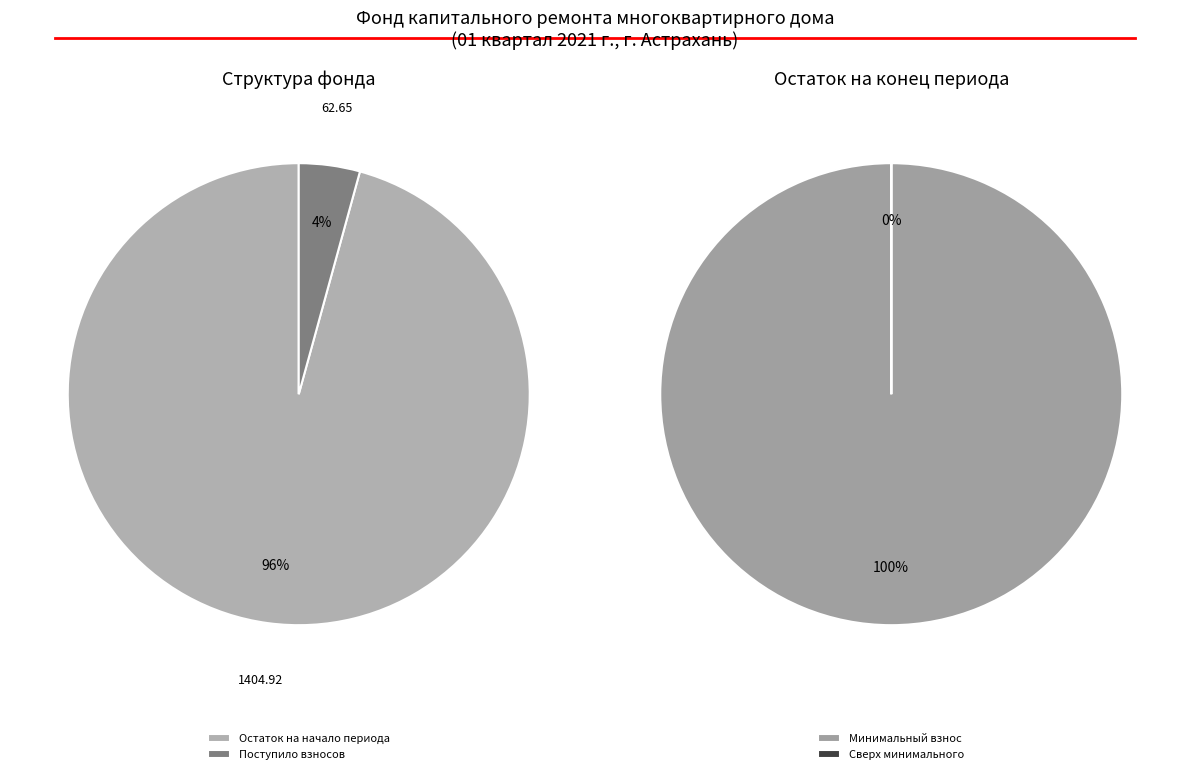

To the nearest percent, what is the combined percentage of за счет минимального взноса and сверх минимального размера взноса?

100%